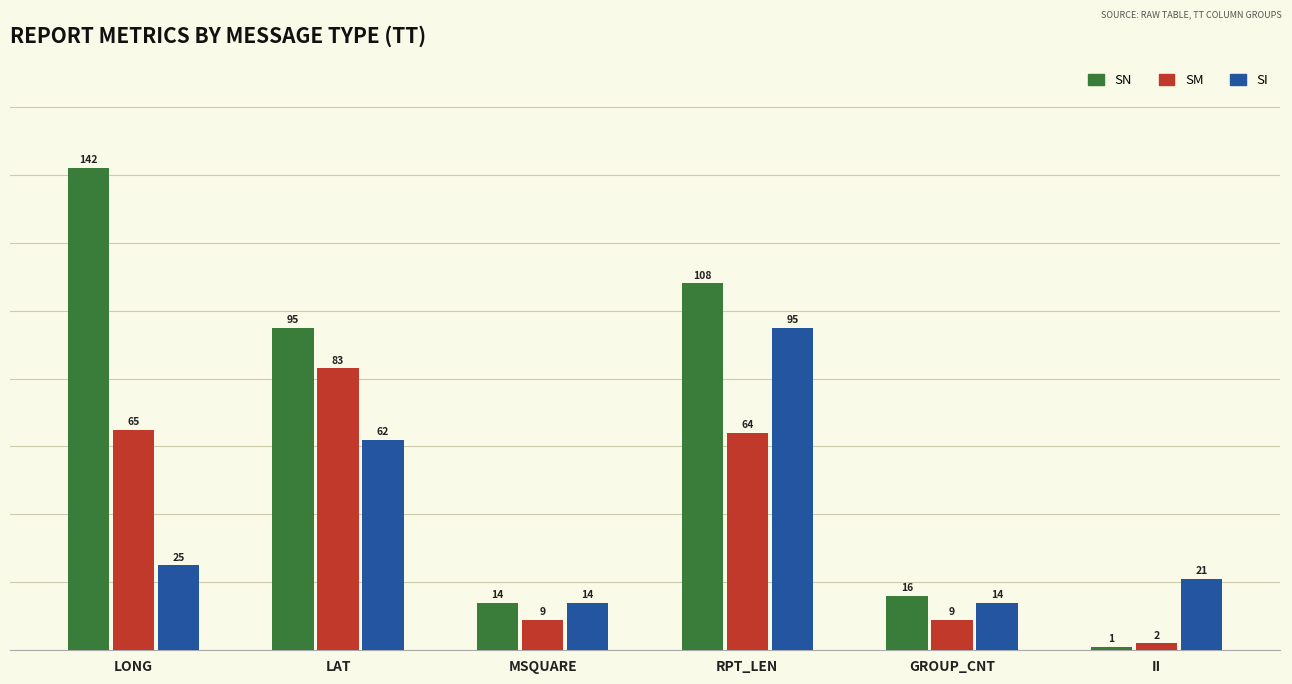

Reading left to right, transcribe all the data shown in this chart.

SN: LONG=142	LAT=95	MSQUARE=14	RPT_LEN=108	GROUP_CNT=16	II=1
SM: LONG=65	LAT=83	MSQUARE=9	RPT_LEN=64	GROUP_CNT=9	II=2
SI: LONG=25	LAT=62	MSQUARE=14	RPT_LEN=95	GROUP_CNT=14	II=21